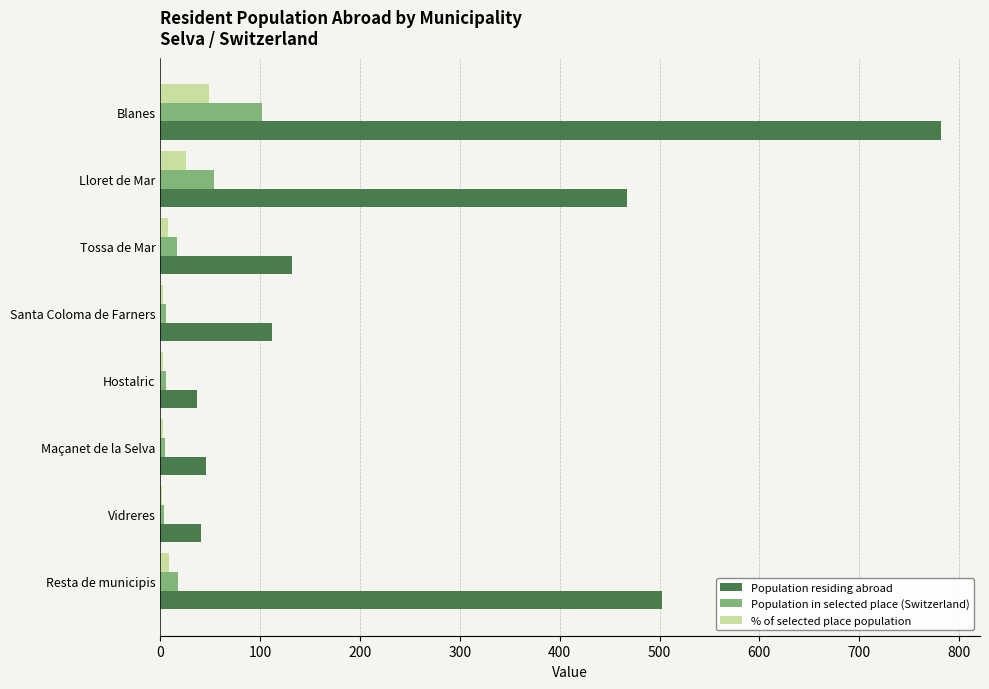

What is the highest value of the Population residing abroad series?

782.0